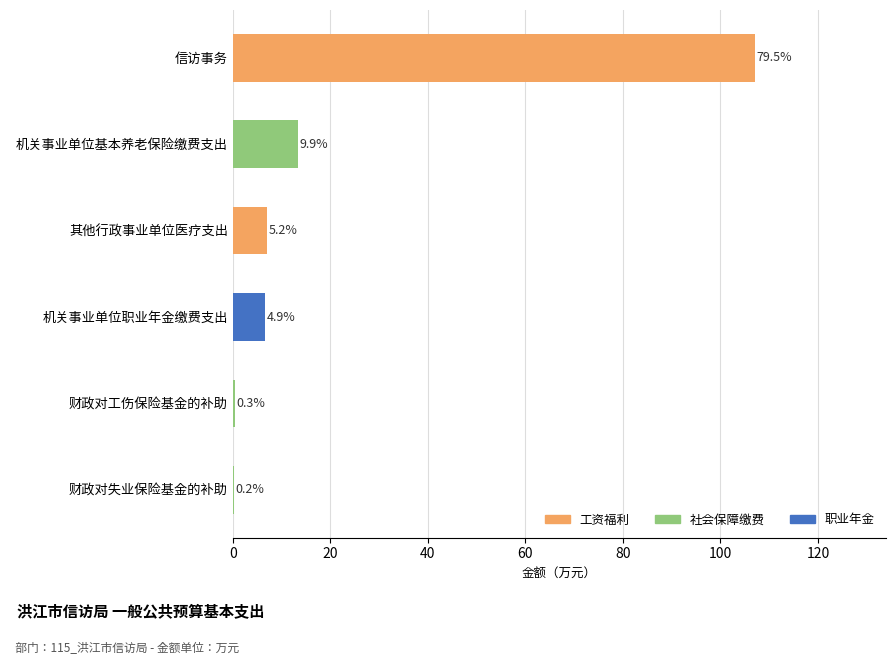

Rank the categories by value from lowest to highest.

财政对失业保险基金的补助, 财政对工伤保险基金的补助, 机关事业单位职业年金缴费支出, 其他行政事业单位医疗支出, 机关事业单位基本养老保险缴费支出, 信访事务